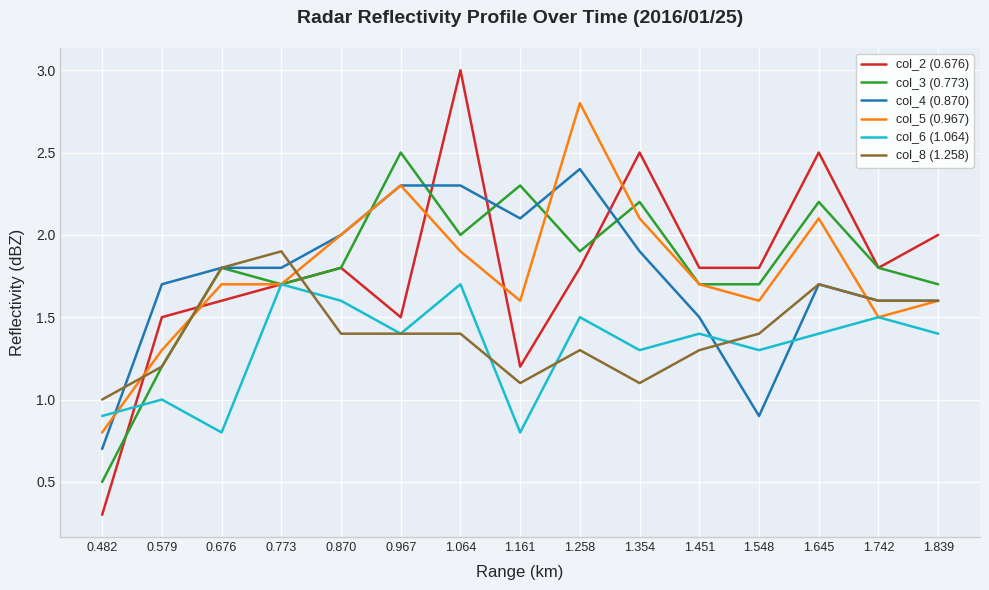

Does the chart have visible grid lines?

Yes